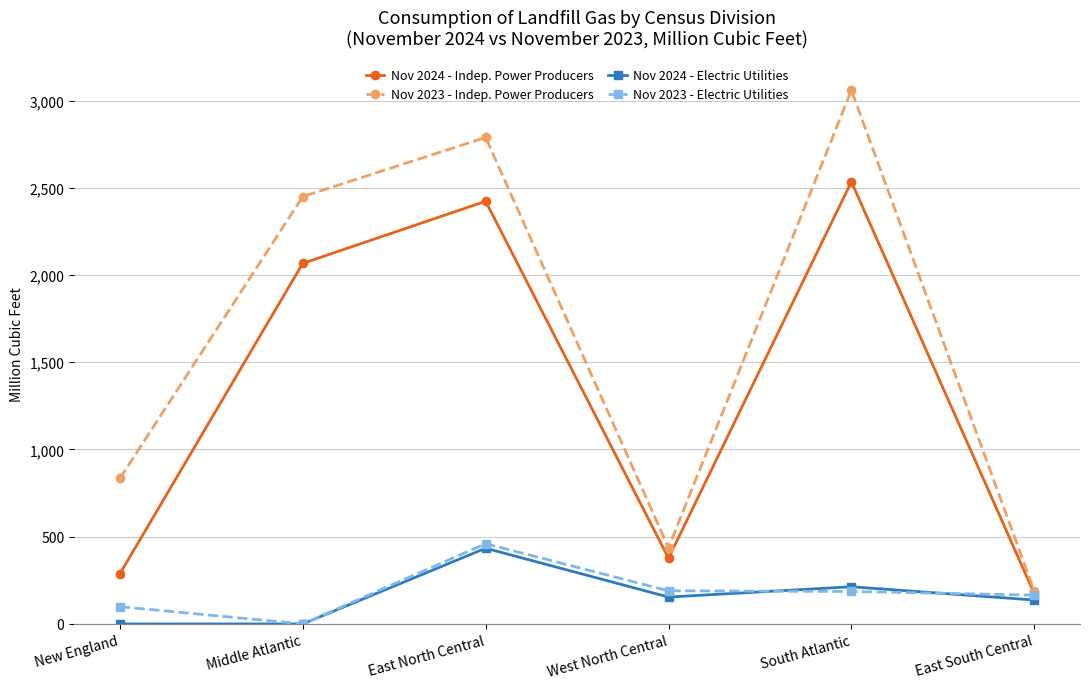

Which series has the largest total across all categories?

Nov 2023 - Indep. Power Producers